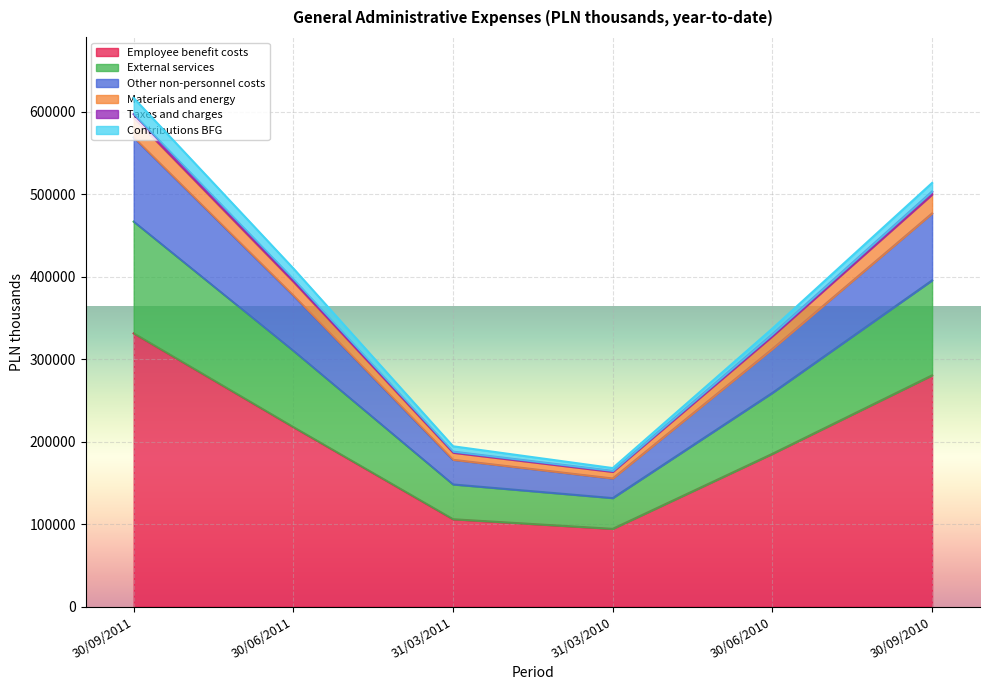

What position from the left is 30/06/2010?

5